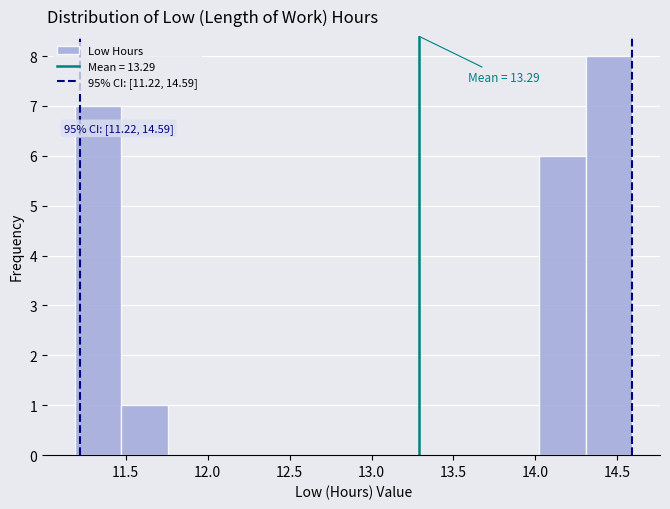

Which range on the x-axis has the tallest bar?

14.30 to 14.60